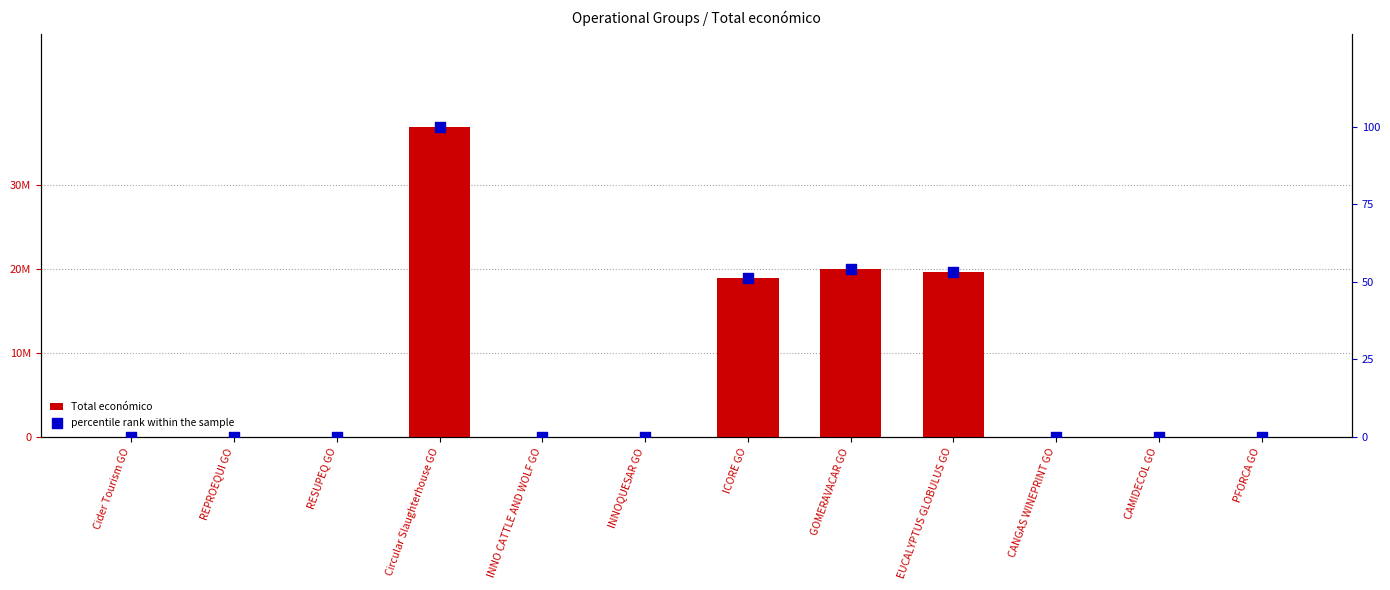

Which series contains the lowest Y value?

Total económico